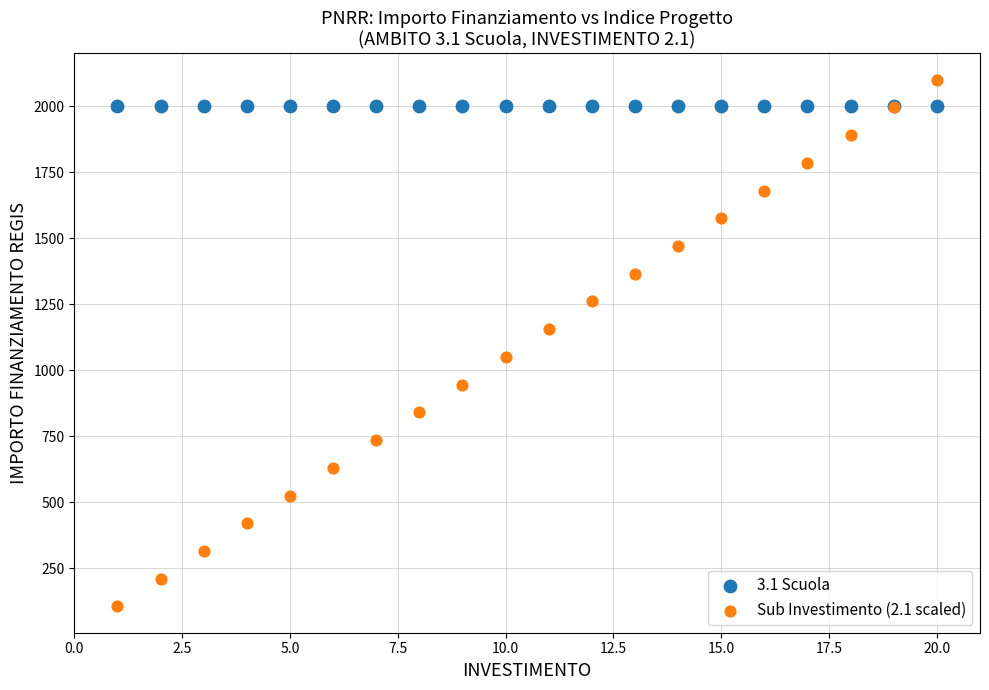

Which series reaches the maximum Y coordinate?

Sub Investimento (2.1 scaled)